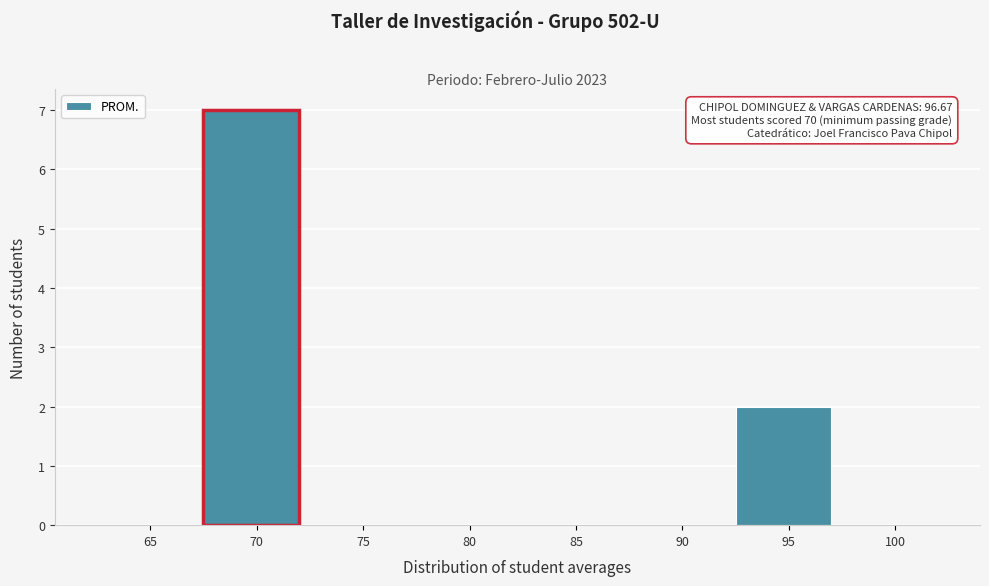

Reading right to left, transcribe all the data shown in this chart.

100=0	95=2	90=0	85=0	80=0	75=0	70=7	65=0